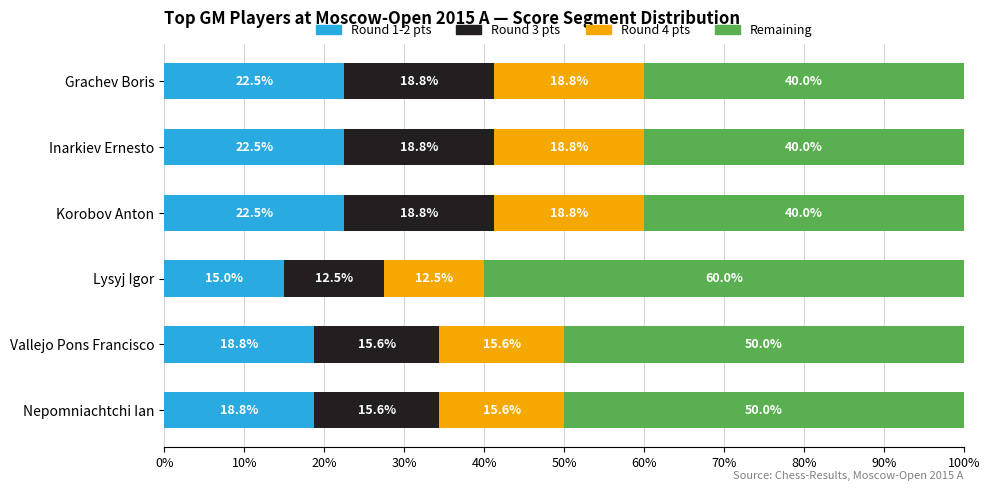

What is the maximum value for Round 1-2 pts?

22.5